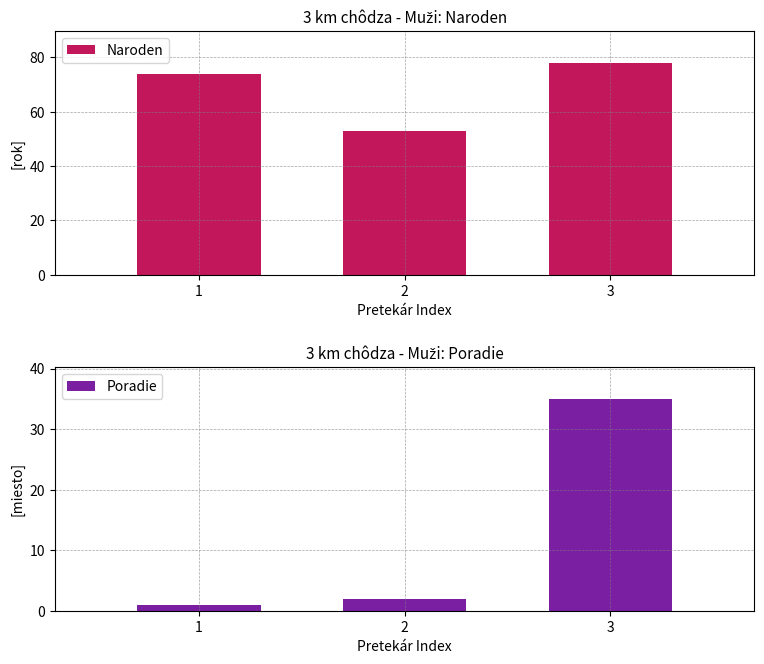

Reading left to right, what are all the values shown in this chart?

Naroden: 74	53	78
Poradie: 1	2	35